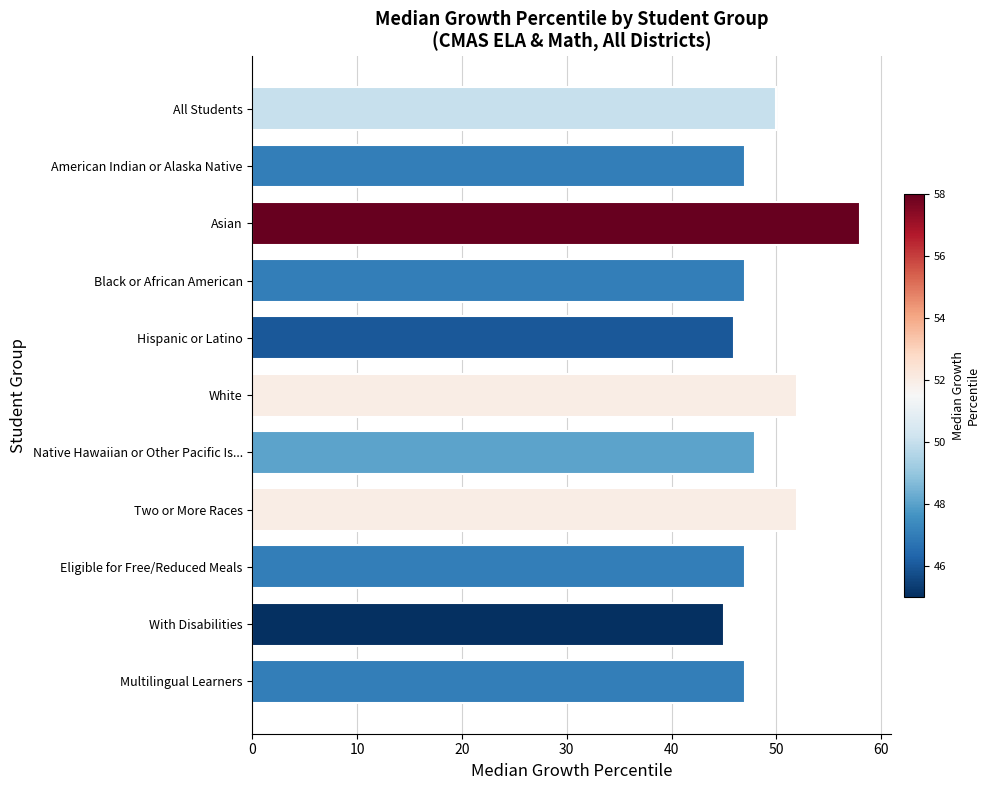

What is the difference between the maximum and minimum values?

13